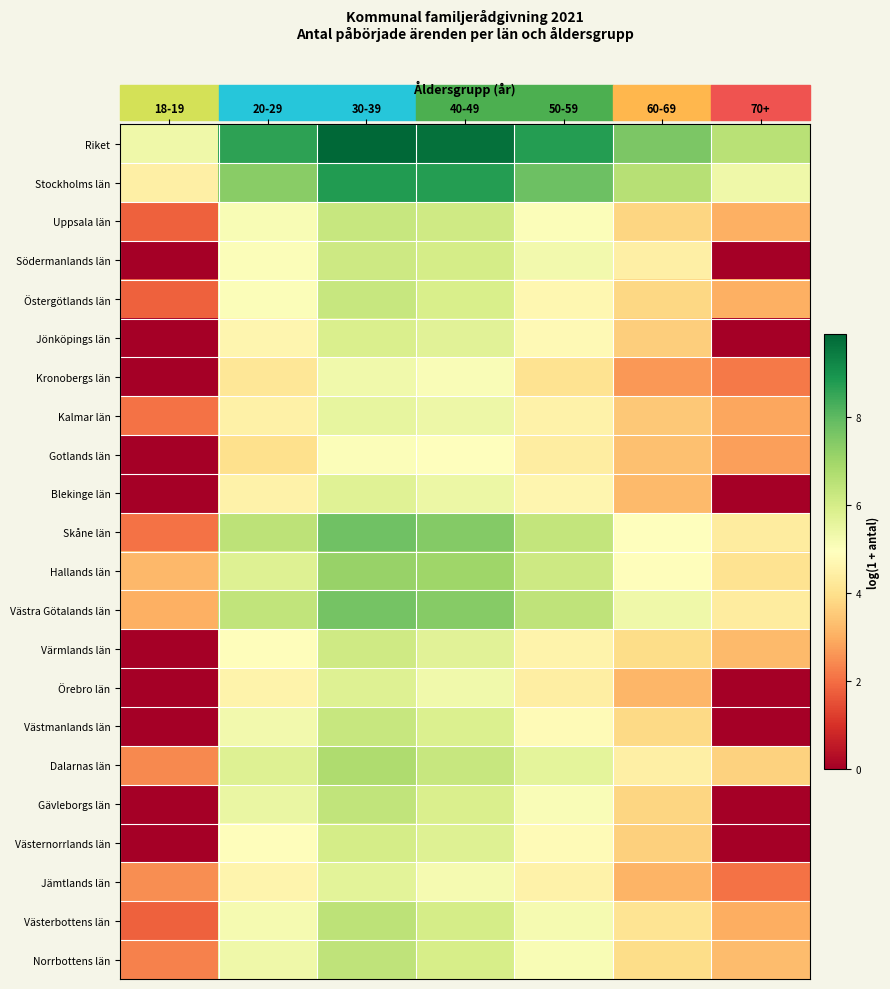

List the series in order of their peak value, highest first.

Riket, Stockholms län, Skåne län, Västra Götalands län, Hallands län, Dalarnas län, Västerbottens län, Norrbottens län, Gävleborgs län, Östergötlands län, Västmanlands län, Uppsala län, Södermanlands län, Värmlands län, Västernorrlands län, Jönköpings län, Örebro län, Blekinge län, Jämtlands län, Kalmar län, Kronobergs län, Gotlands län